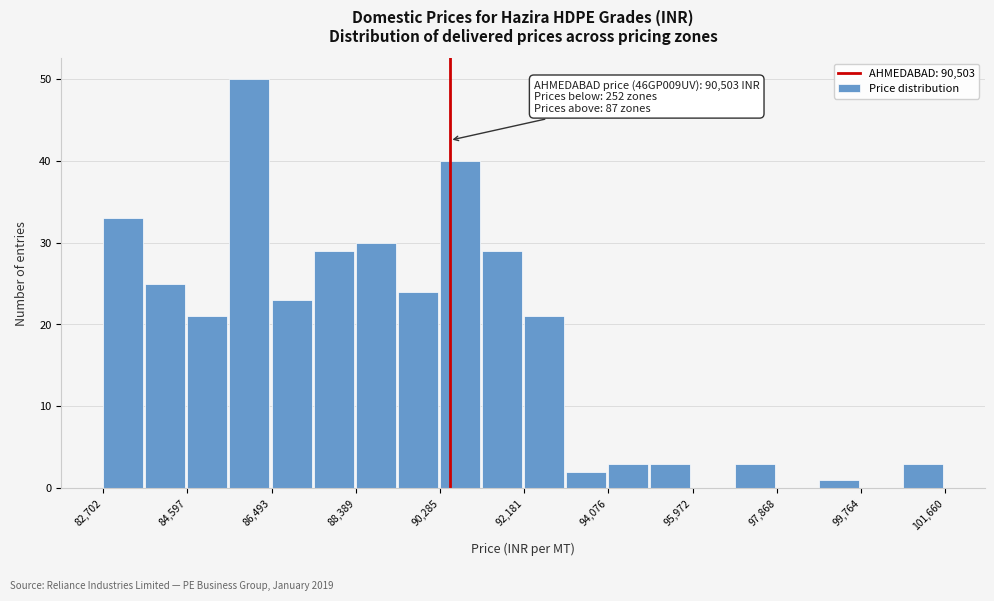

Which range on the x-axis has the tallest bar?

85600 to 86400